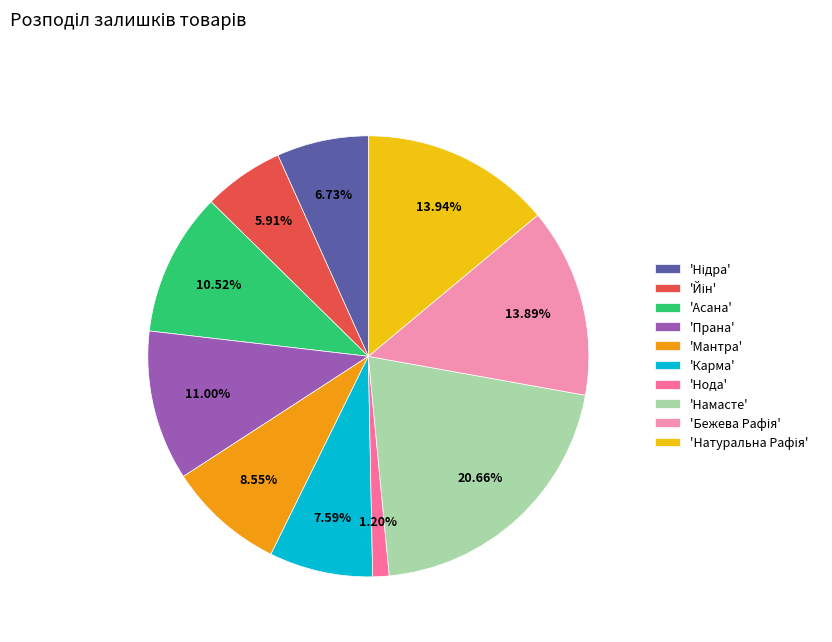

Is the sum of 'Прана' and 'Мантра' greater than half?

No